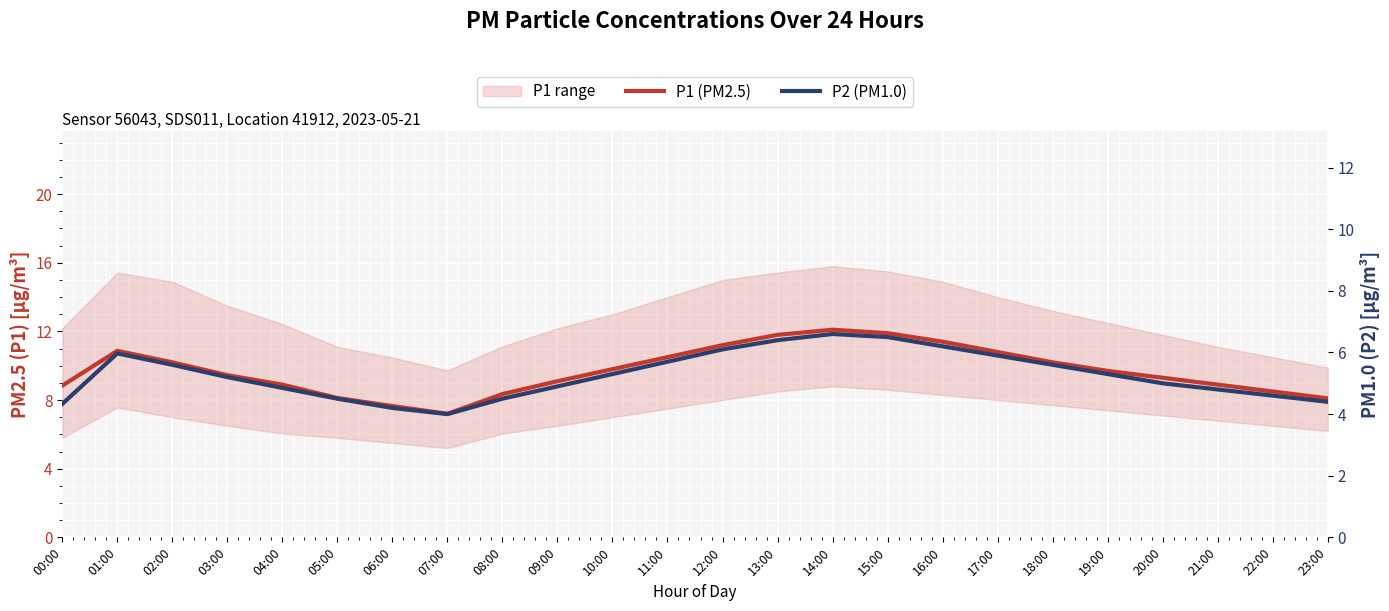

What is the value of the P2 (PM1.0) point at the 4th from the left?

5.2